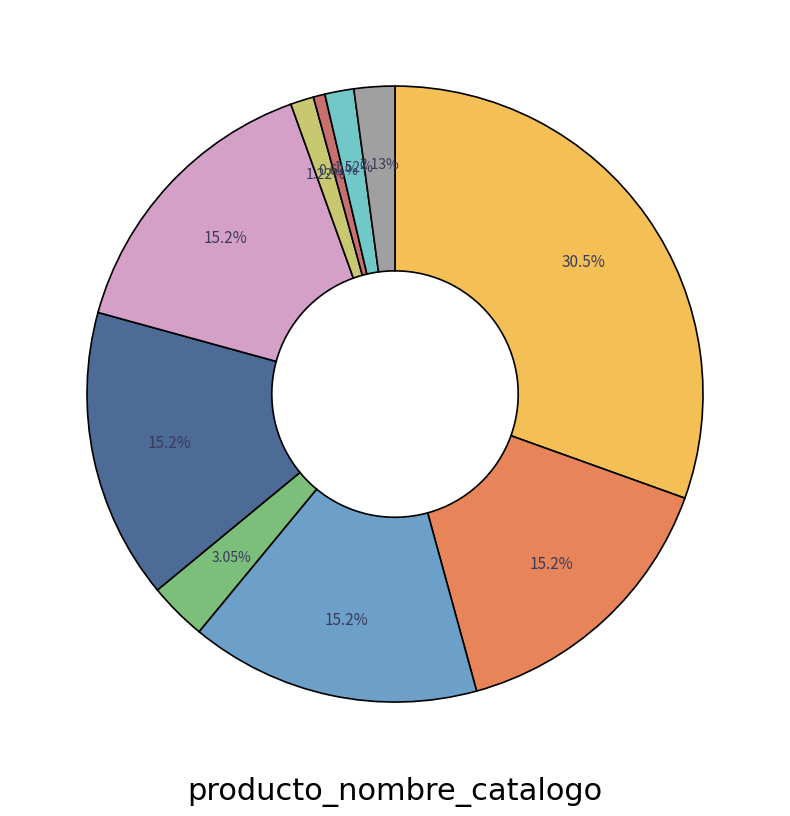

Does any single category account for the majority?

No